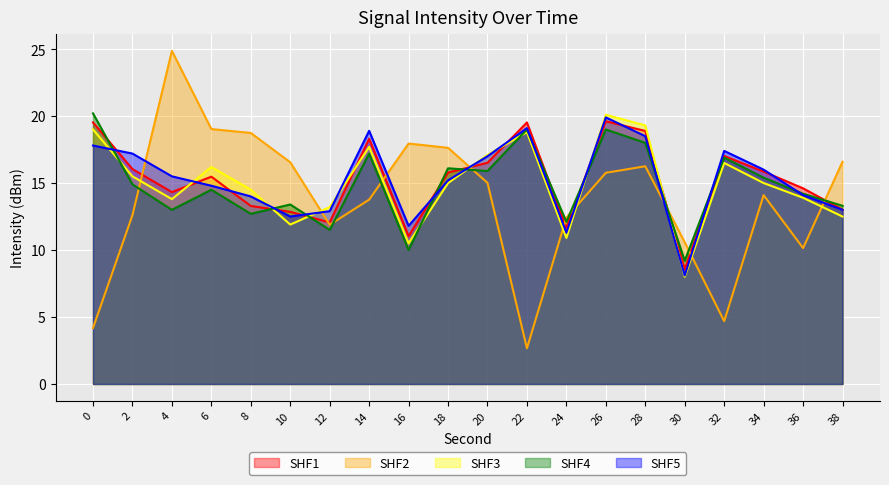

Rank the categories by SHF5 value from highest to lowest.

26, 22, 14, 28, 0, 32, 2, 20, 34, 4, 18, 6, 36, 8, 38, 12, 10, 16, 24, 30